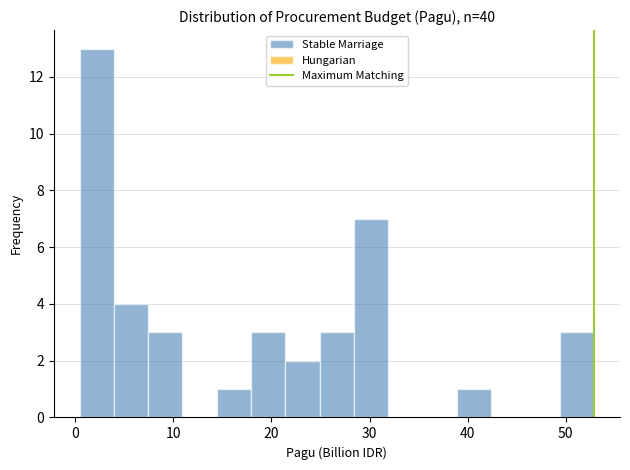

Around what value on the x-axis is the tallest bar? Give the approximate position of its centre, as read against the axis.

2